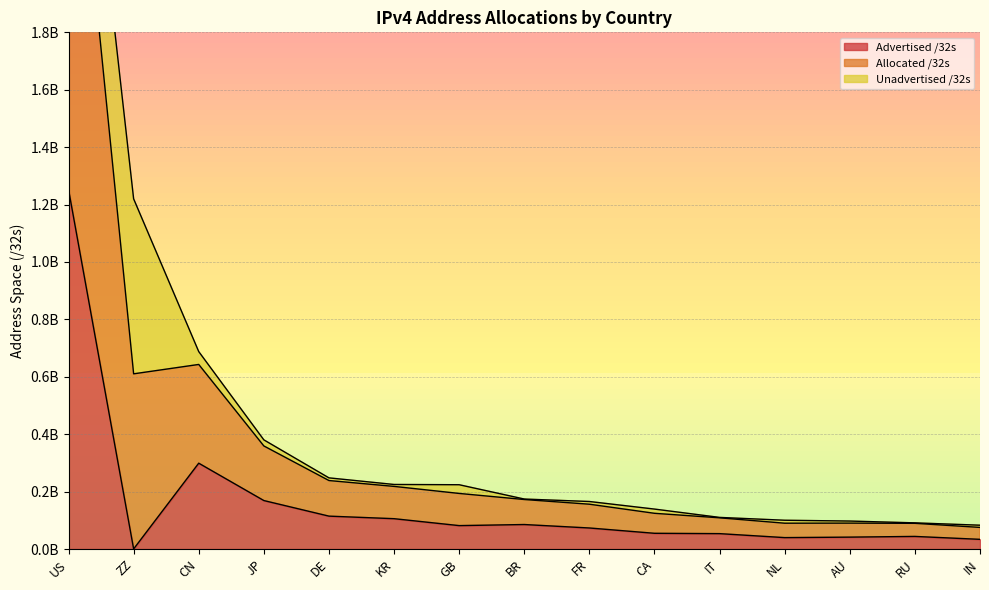

At which label does Advertised /32s first exceed 73422848?

US